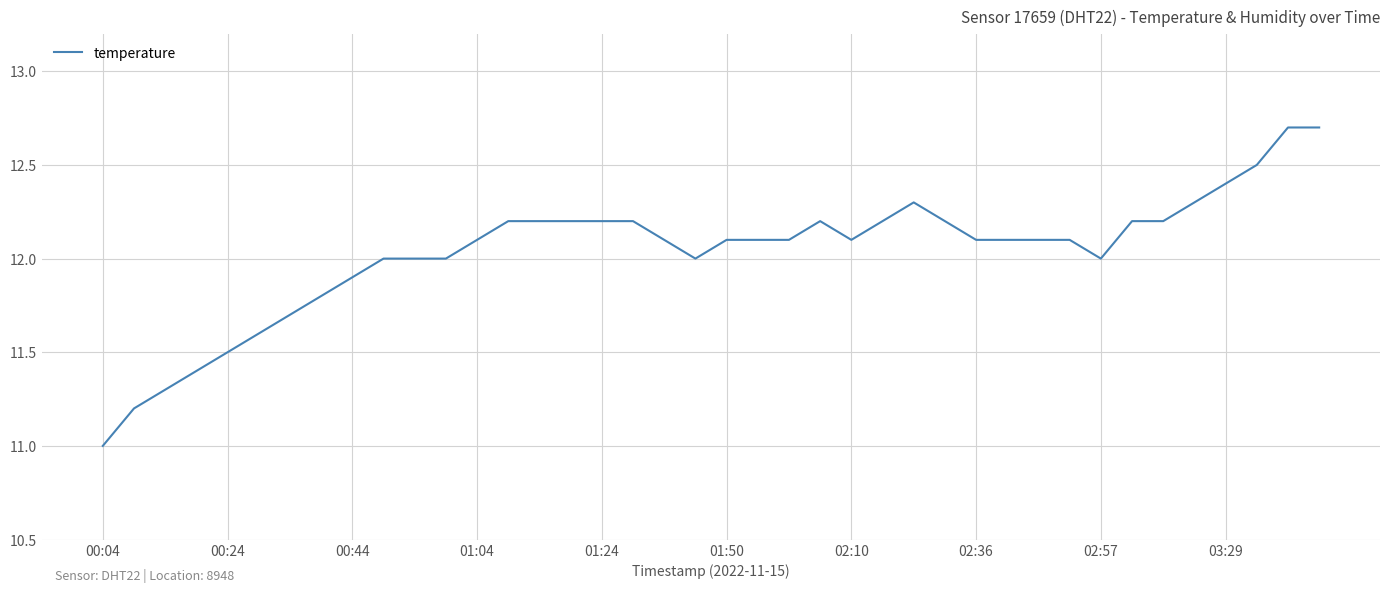

What is the smallest value displayed?

11.0